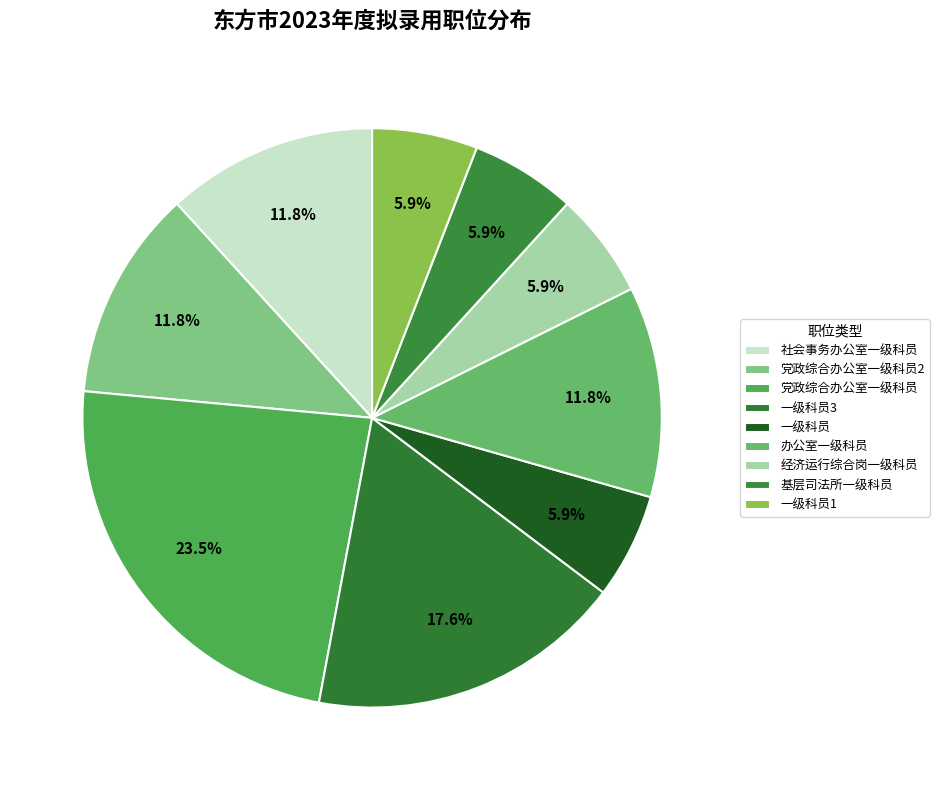

The 基层司法所一级科员 slice represents 20% of the pie. True or false?

False